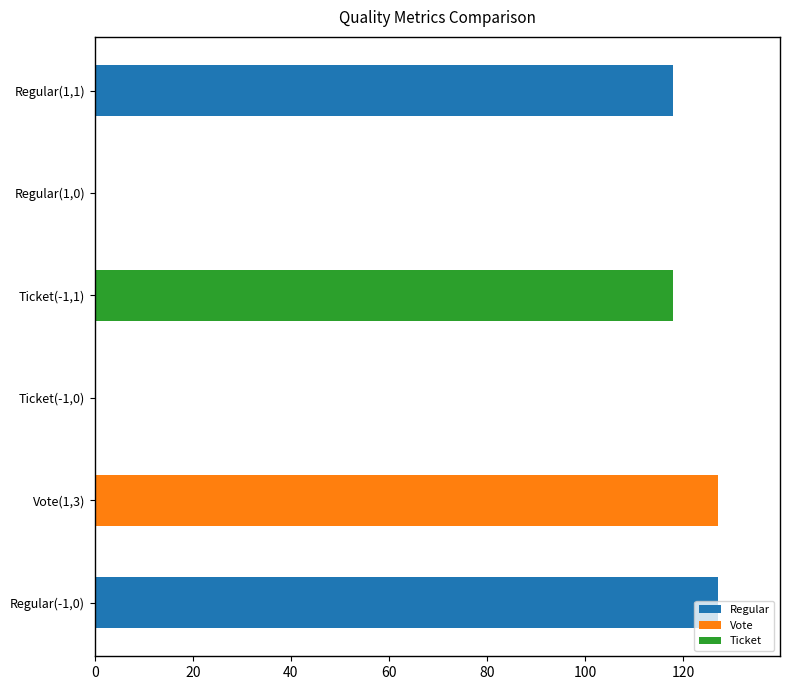

Which has a higher value, Regular(-1,0) or Regular(1,1)?

Regular(-1,0)